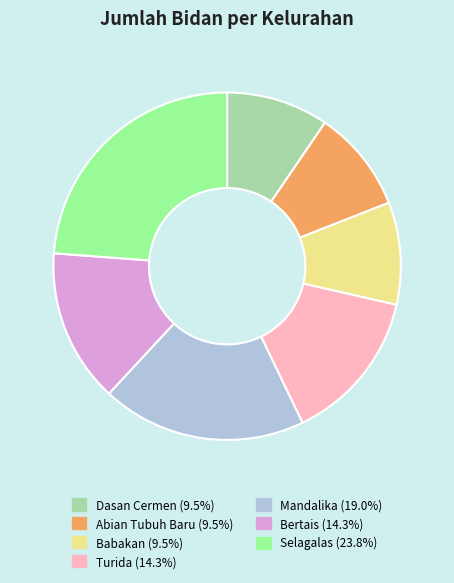

What is the largest slice in the pie chart?

Selagalas